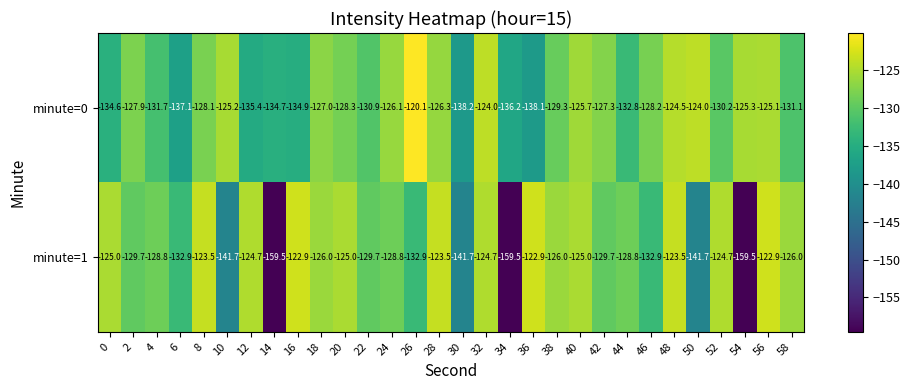

What is the sum of the minute=1 values at 14 and 10?

-301.2